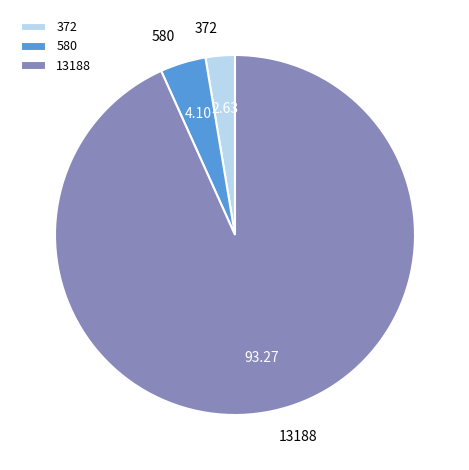

Count the number of slices in the pie.

3